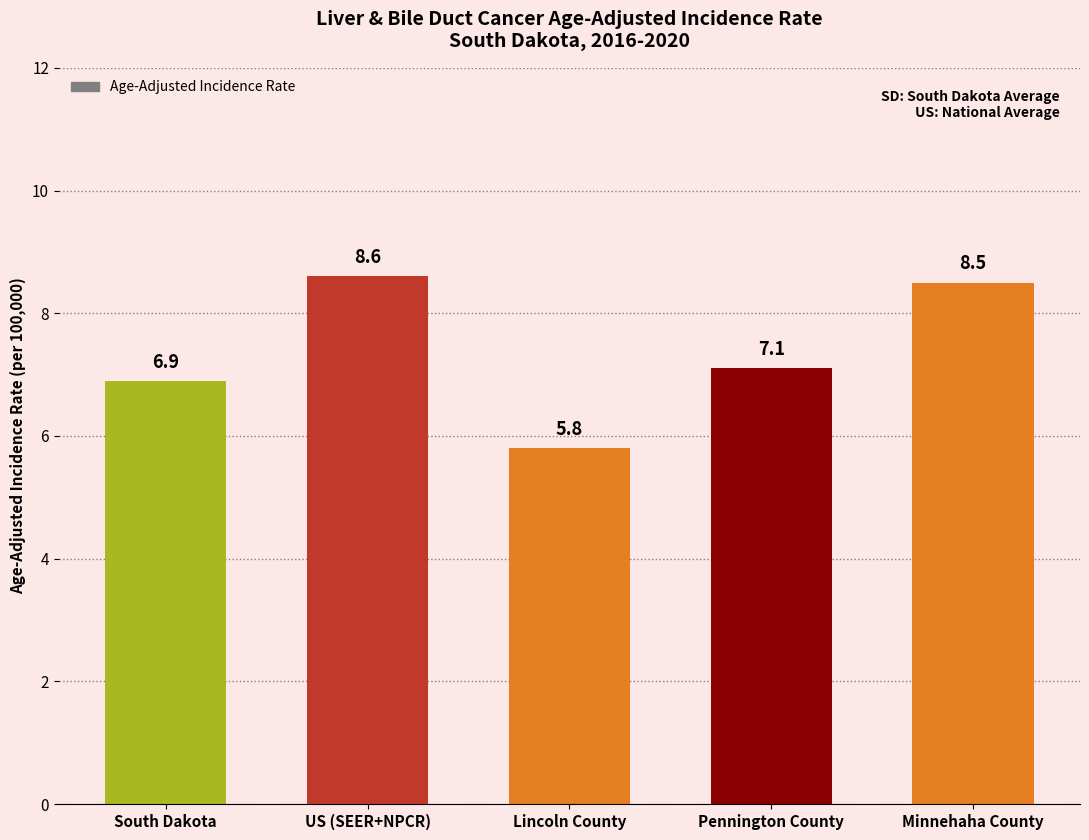

Reading left to right, what are all the values shown in this chart?

South Dakota=6.9	US (SEER+NPCR)=8.6	Lincoln County=5.8	Pennington County=7.1	Minnehaha County=8.5